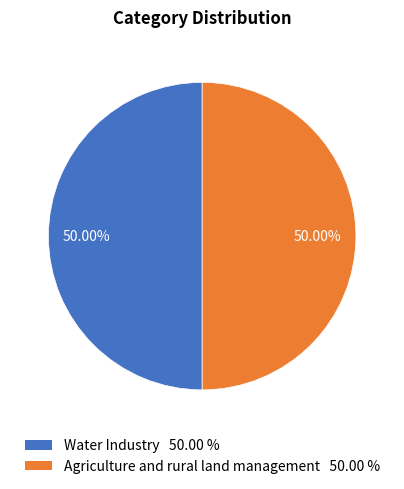

To the nearest percent, what portion does Water Industry represent?

50%